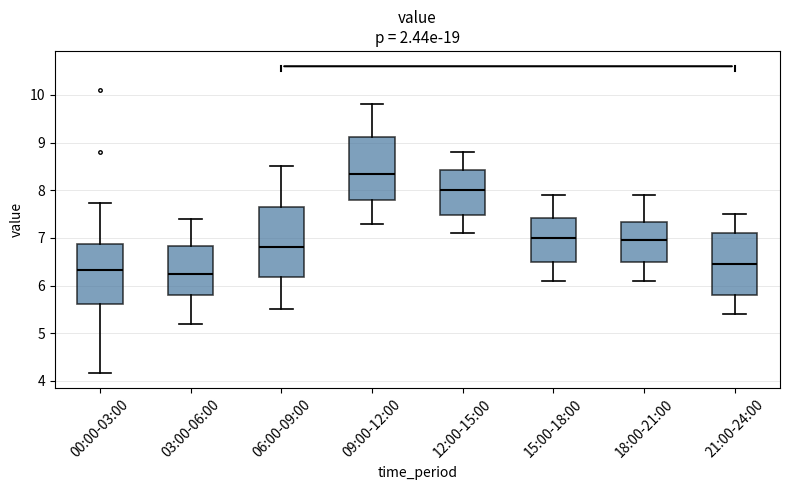

Reading left to right, read every box against the y-axis: the position of its median line, the range the box covers, and the ends of its whiskers. The values are not printed on the chart, so give them approximately, as read against the axis.

00:00-03:00: median 6.3, box 5.6 to 6.9, whiskers 4.2 to 7.7
03:00-06:00: median 6.3, box 5.8 to 6.8, whiskers 5.2 to 7.4
06:00-09:00: median 6.8, box 6.2 to 7.7, whiskers 5.5 to 8.5
09:00-12:00: median 8.4, box 7.8 to 9.1, whiskers 7.3 to 9.8
12:00-15:00: median 8.0, box 7.5 to 8.4, whiskers 7.1 to 8.8
15:00-18:00: median 7.0, box 6.5 to 7.4, whiskers 6.1 to 7.9
18:00-21:00: median 7.0, box 6.5 to 7.3, whiskers 6.1 to 7.9
21:00-24:00: median 6.5, box 5.8 to 7.1, whiskers 5.4 to 7.5